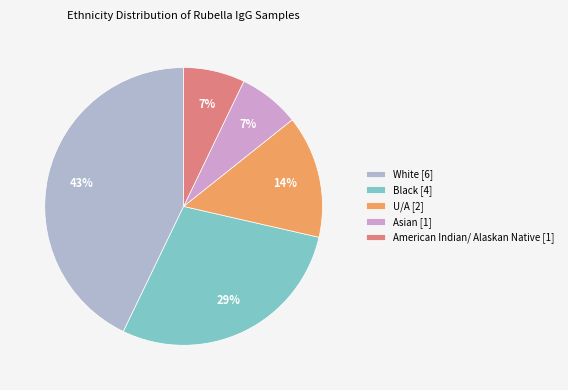

Approximately how many times larger is the value at U/A [2] compared to White [6]?

0.3